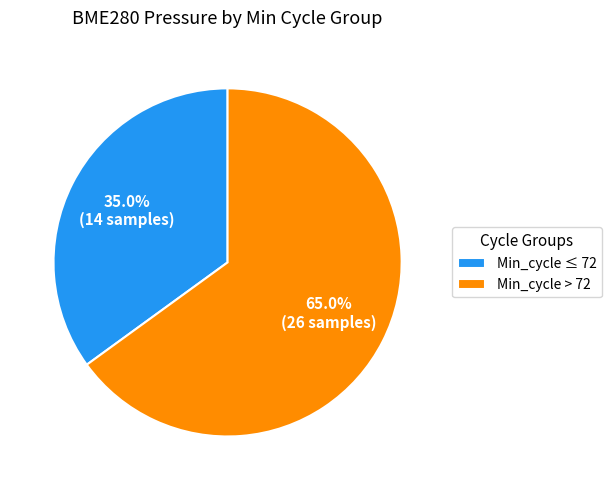

Is there a majority slice in this chart?

Yes